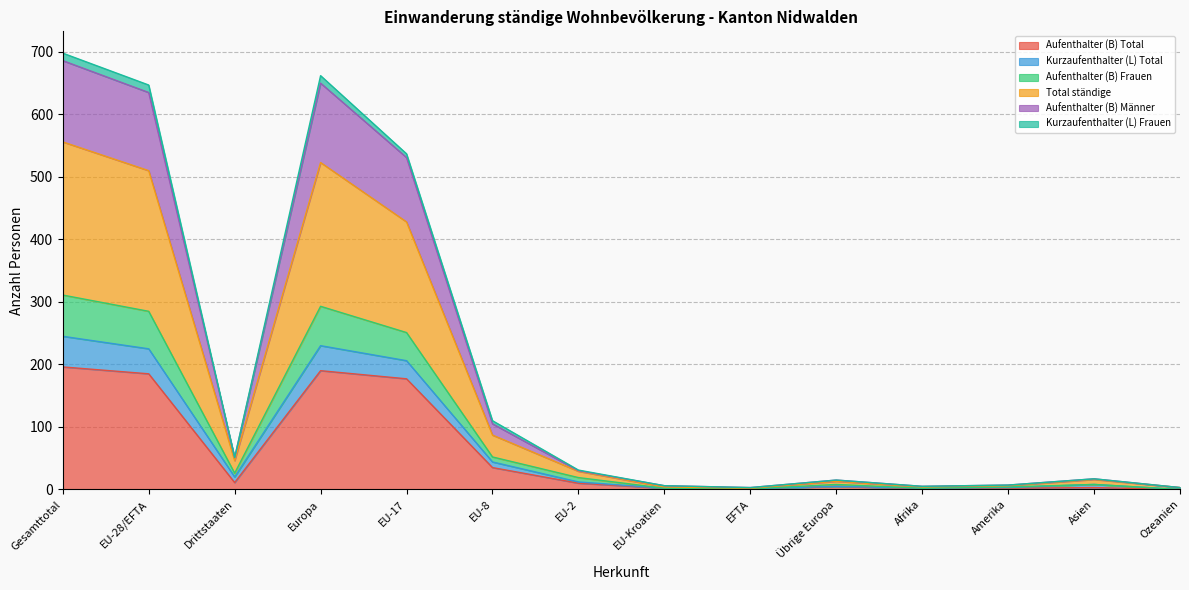

Is the value of Kurzaufenthalter (L) Total at Gesamttotal greater than the value of Total ständige at EU-8?

Yes